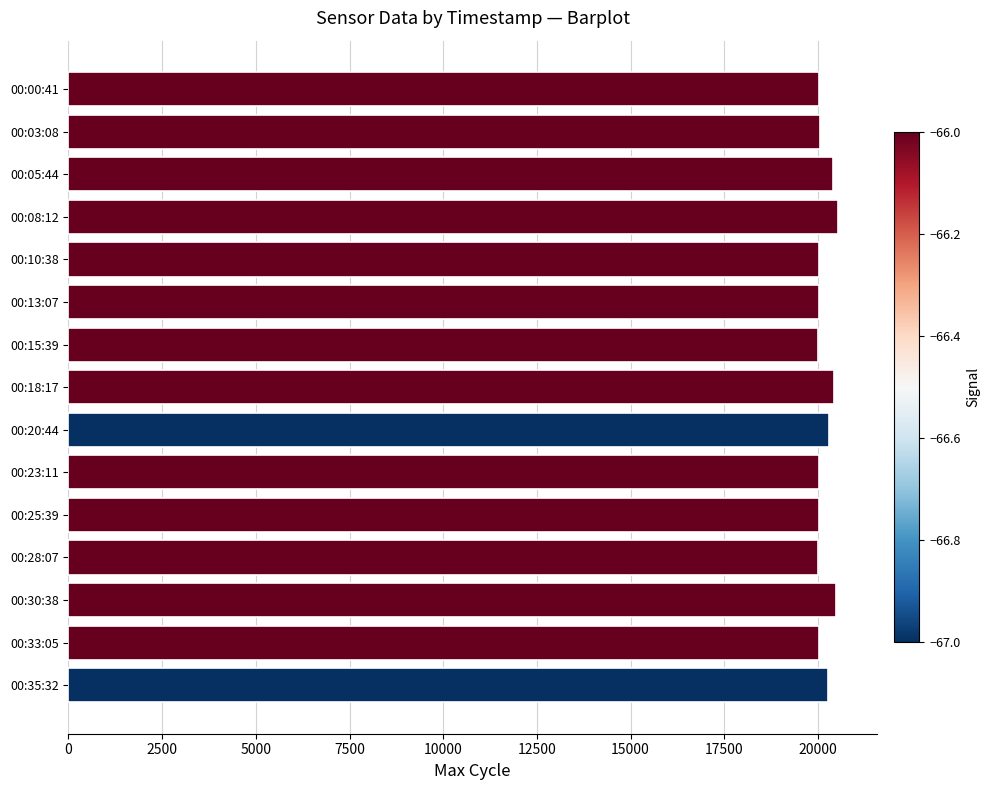

What is the sum of all values?

302626